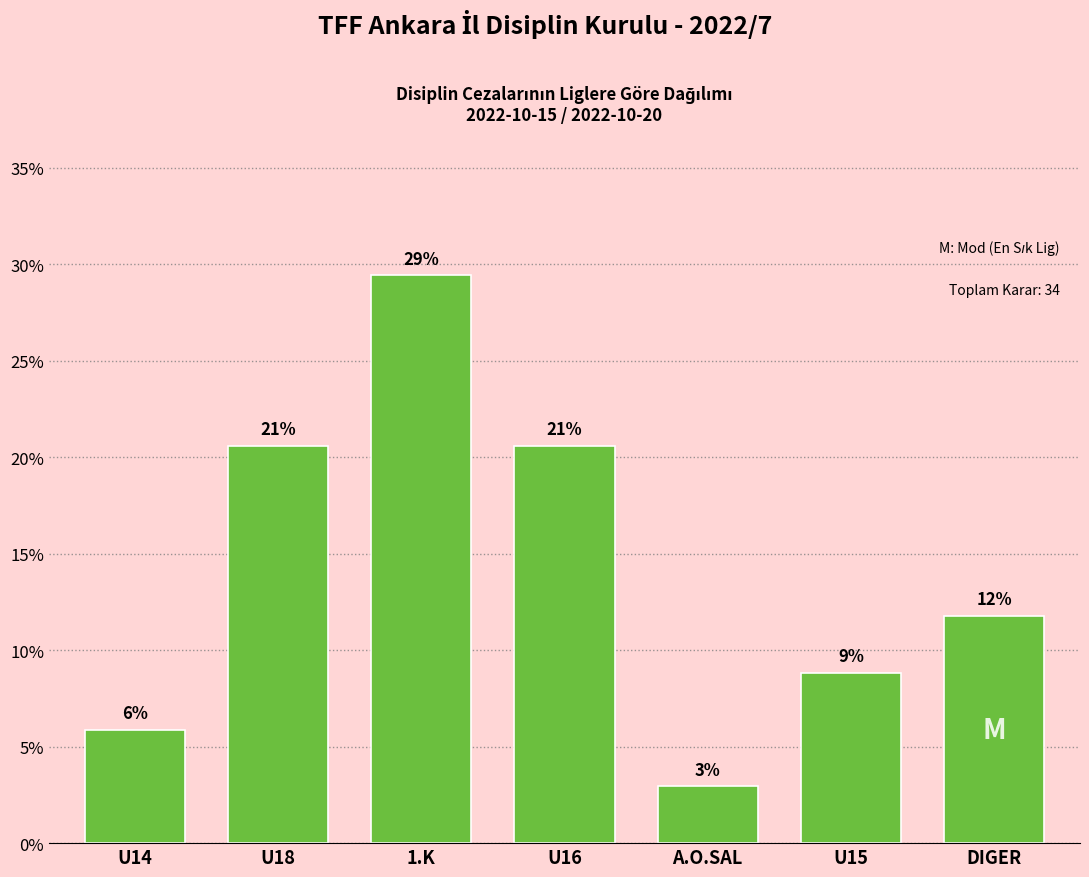

How many bars are there in total?

7